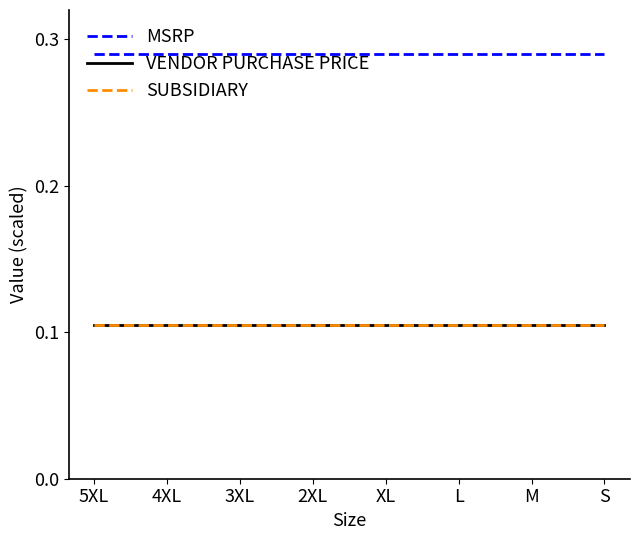

At which category does the chart reach its minimum across all series?

5XL